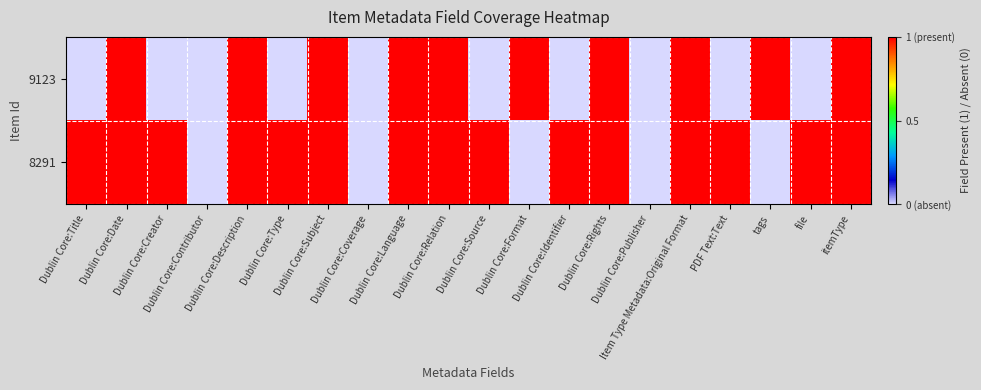

List the series in order of their peak value, lowest first.

9123, 8291